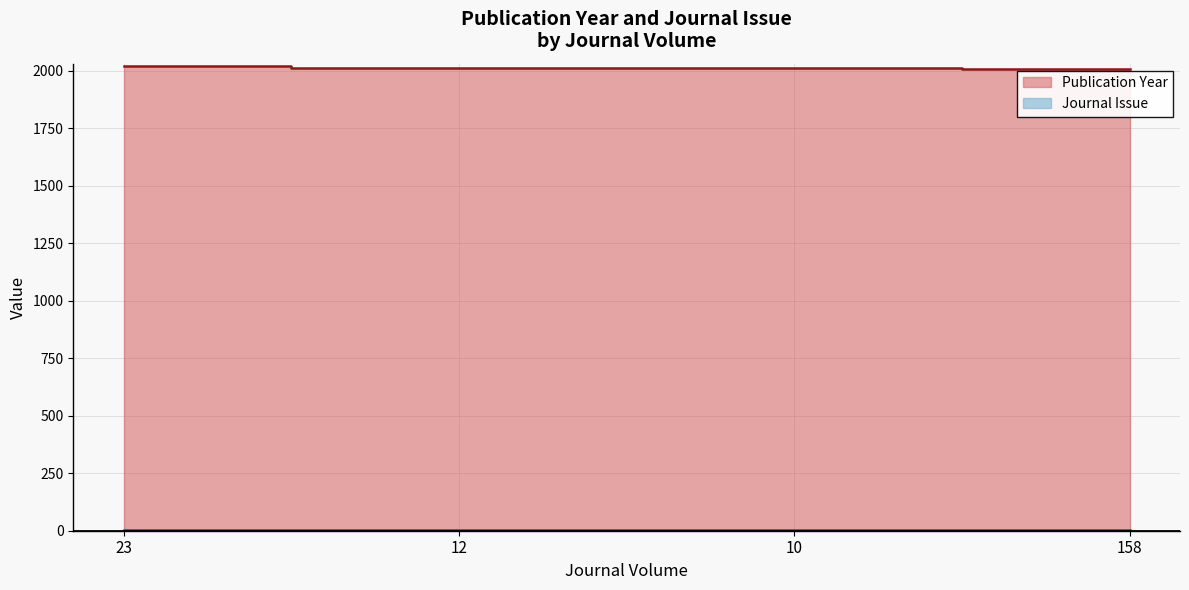

At how many categories does at least one series exceed 46?

4